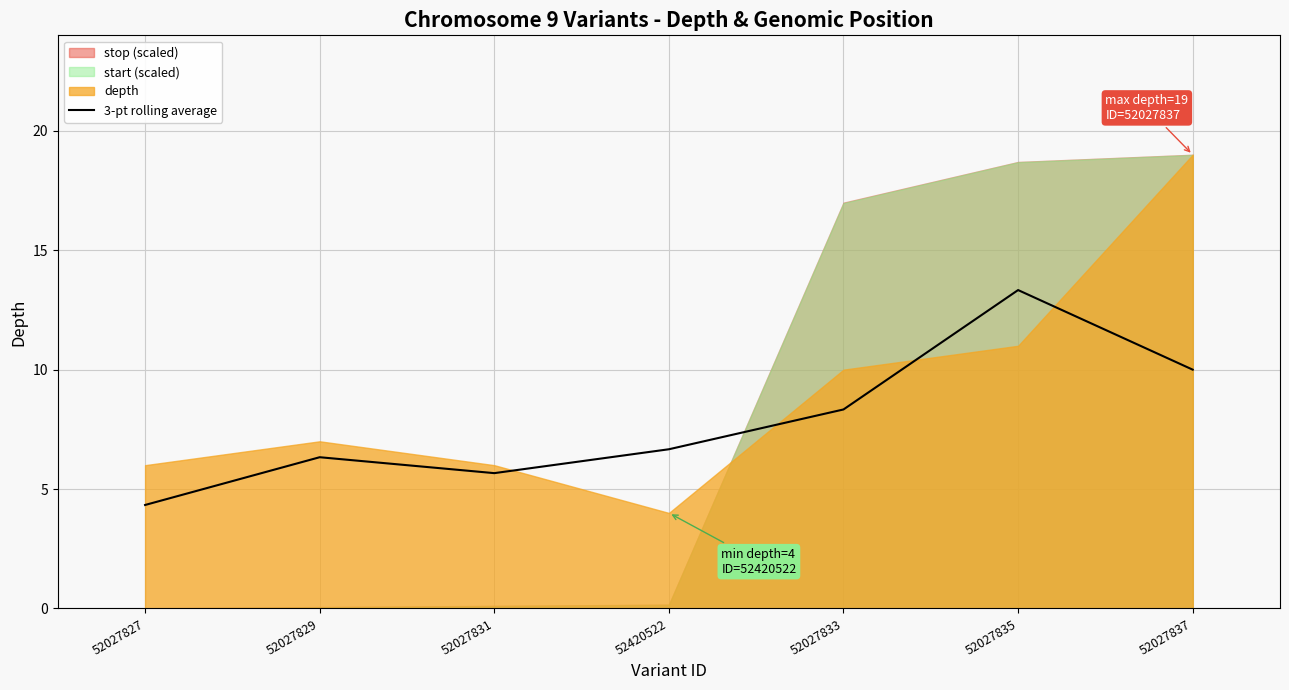

At which category does the data reach its first local valley?

52027831